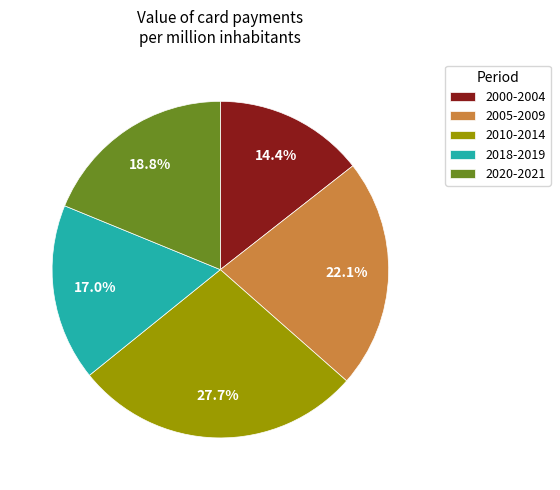

To the nearest percent, what is the average slice percentage?

20%